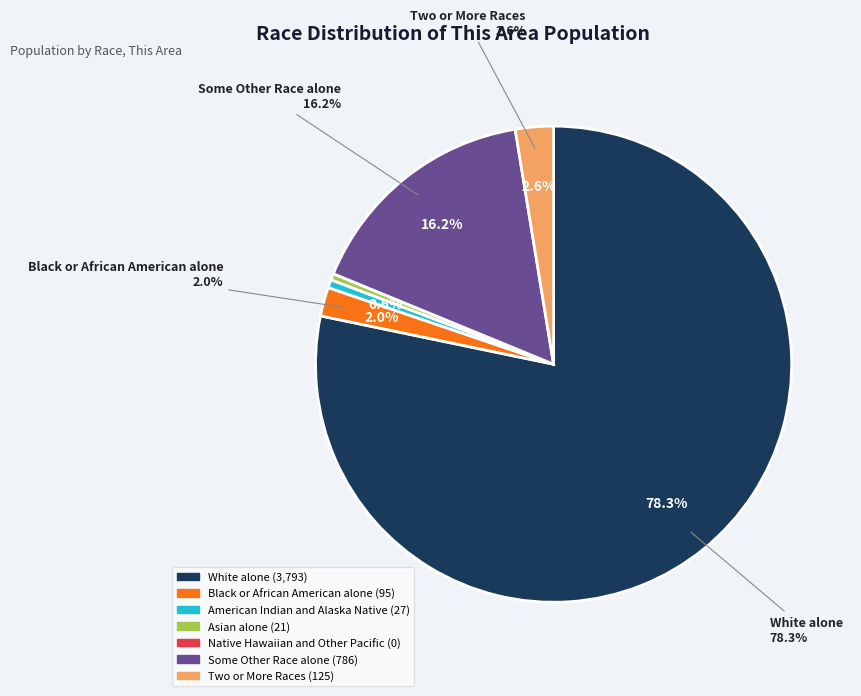

Which has a higher value, Some Other Race alone or Asian alone?

Some Other Race alone